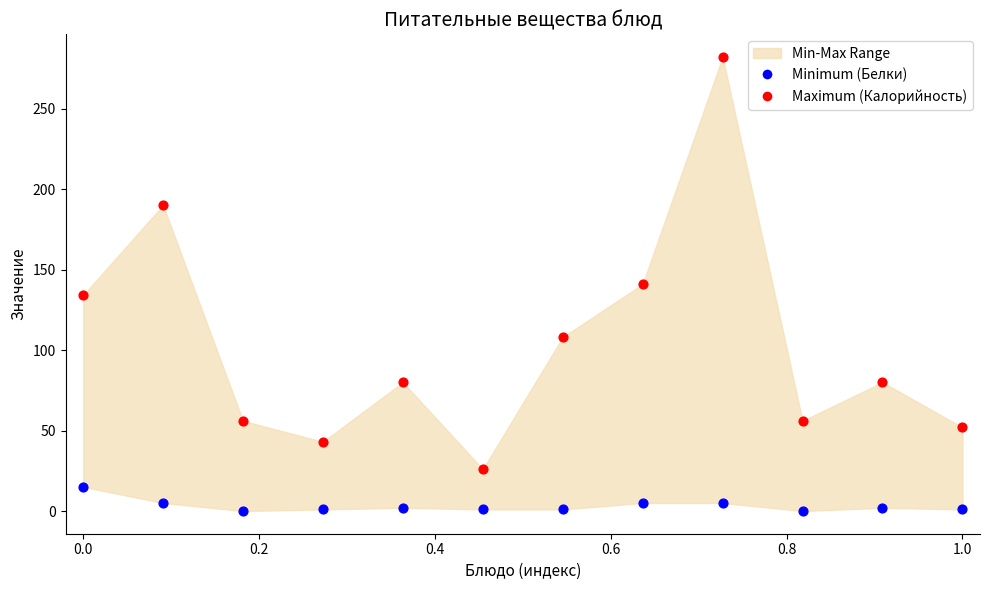

Which series reaches the minimum Y coordinate?

Minimum (Белки)